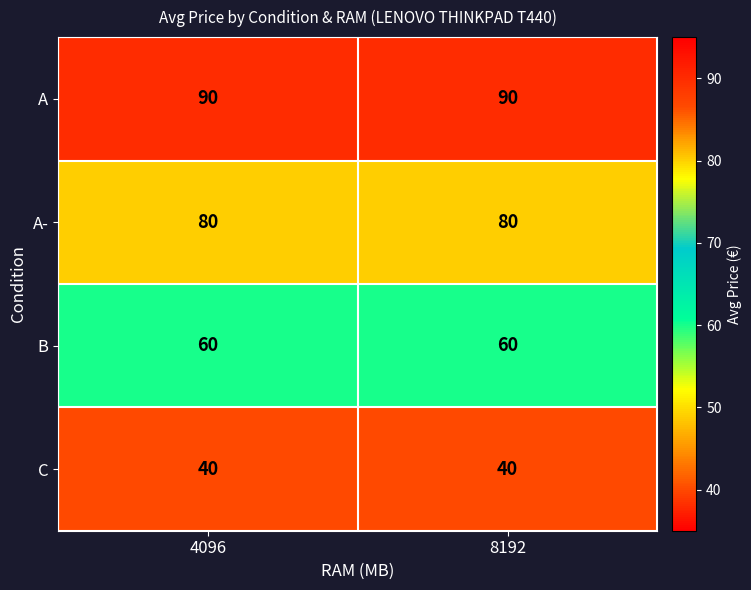

Which series has the largest total across all categories?

A